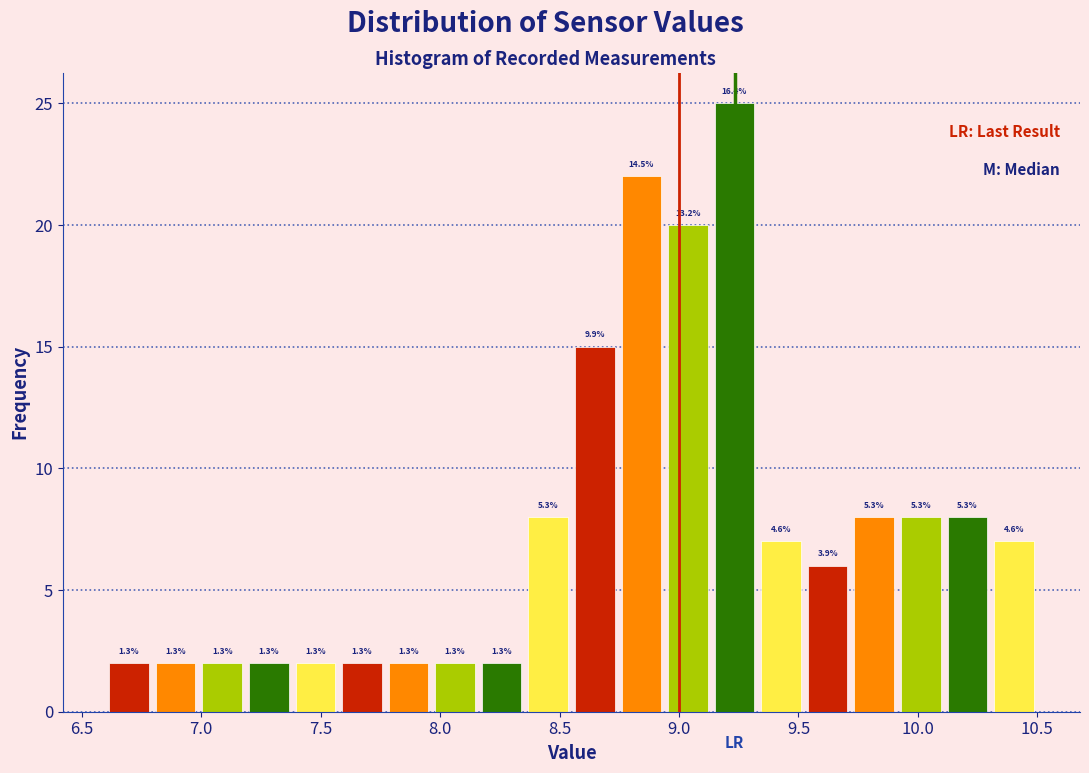

Around what value on the x-axis is the tallest bar? Give the approximate position of its centre, as read against the axis.

9.25